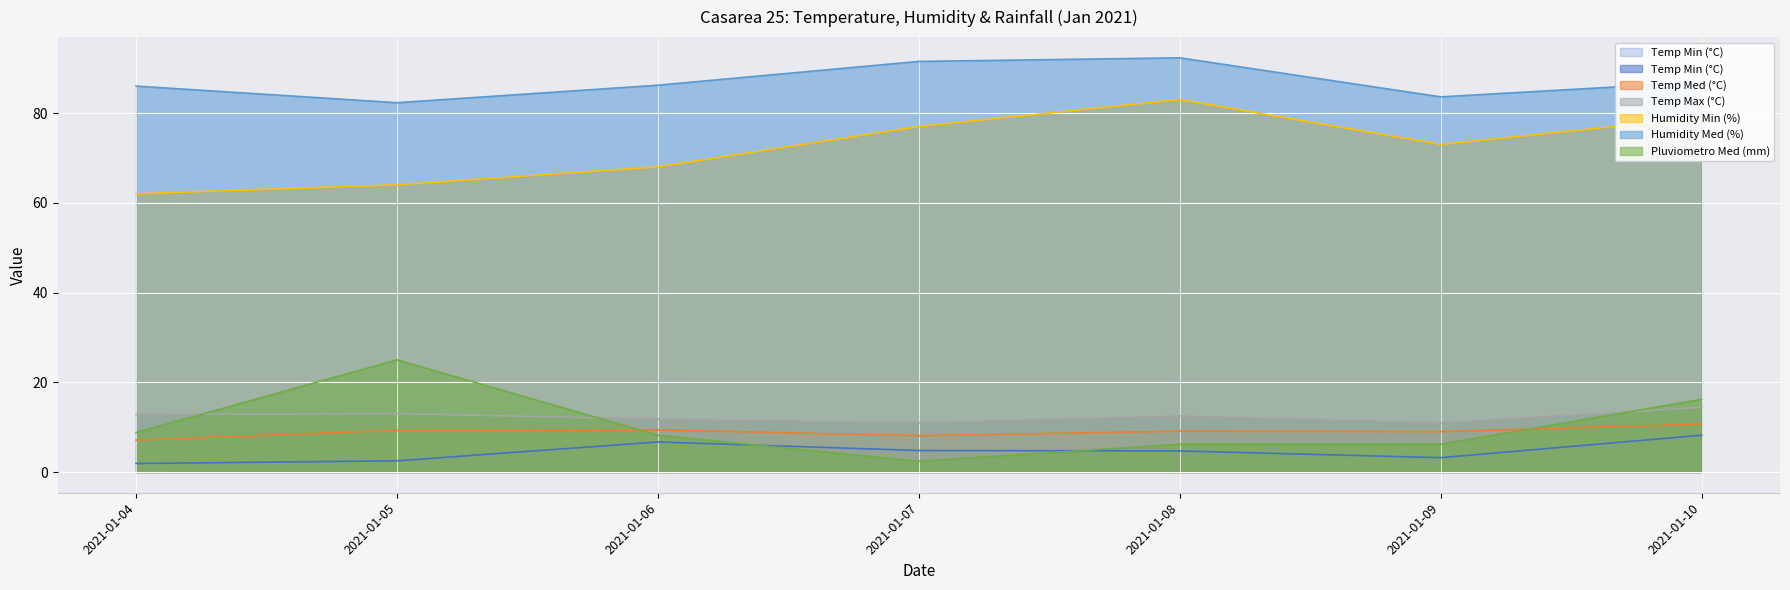

True or false: Temp Max (°C) has a value of 12.8 at 2021-01-04.

True